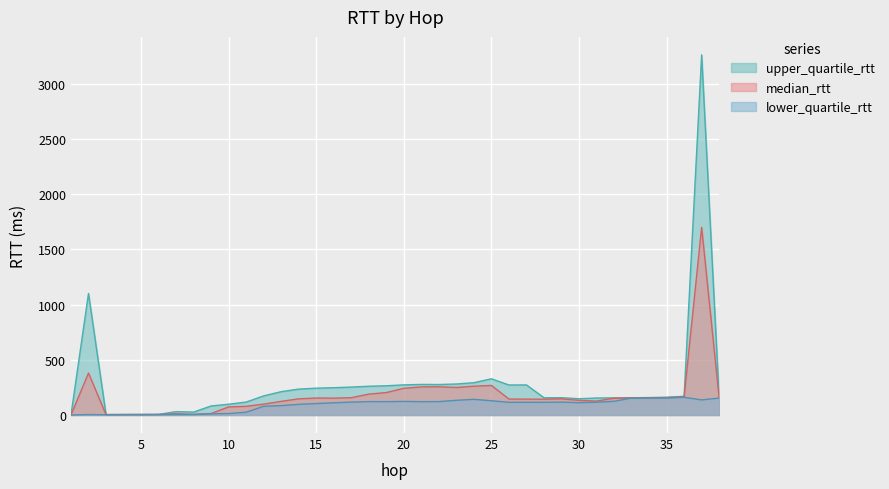

True or false: upper_quartile_rtt and lower_quartile_rtt cross at least once.

False